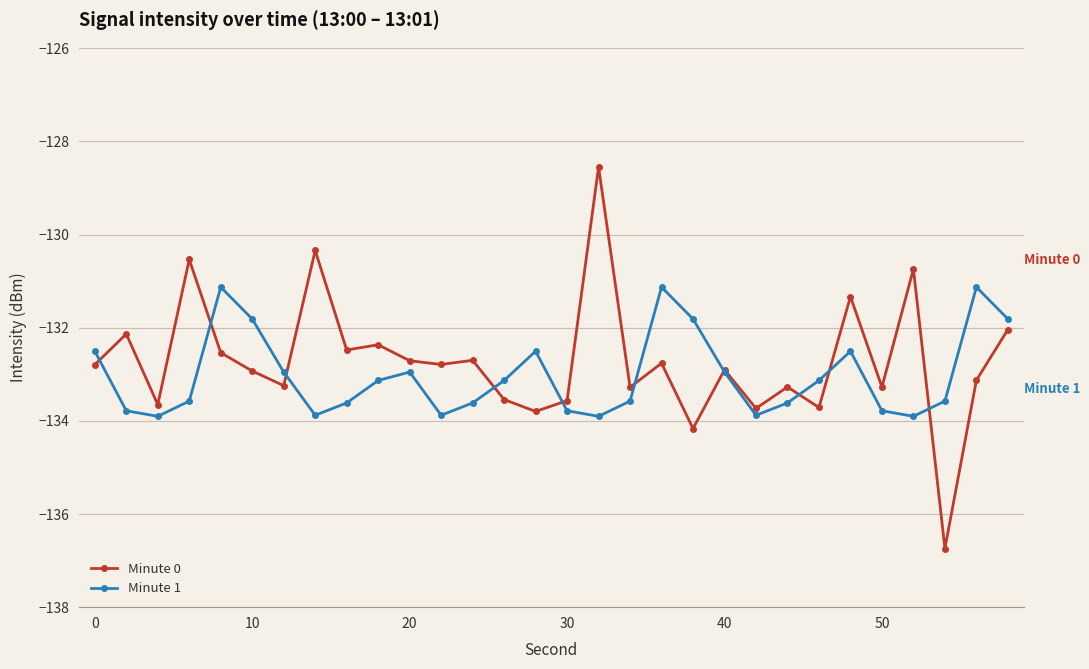

How many interior local peaks does the Minute 1 series have?

6